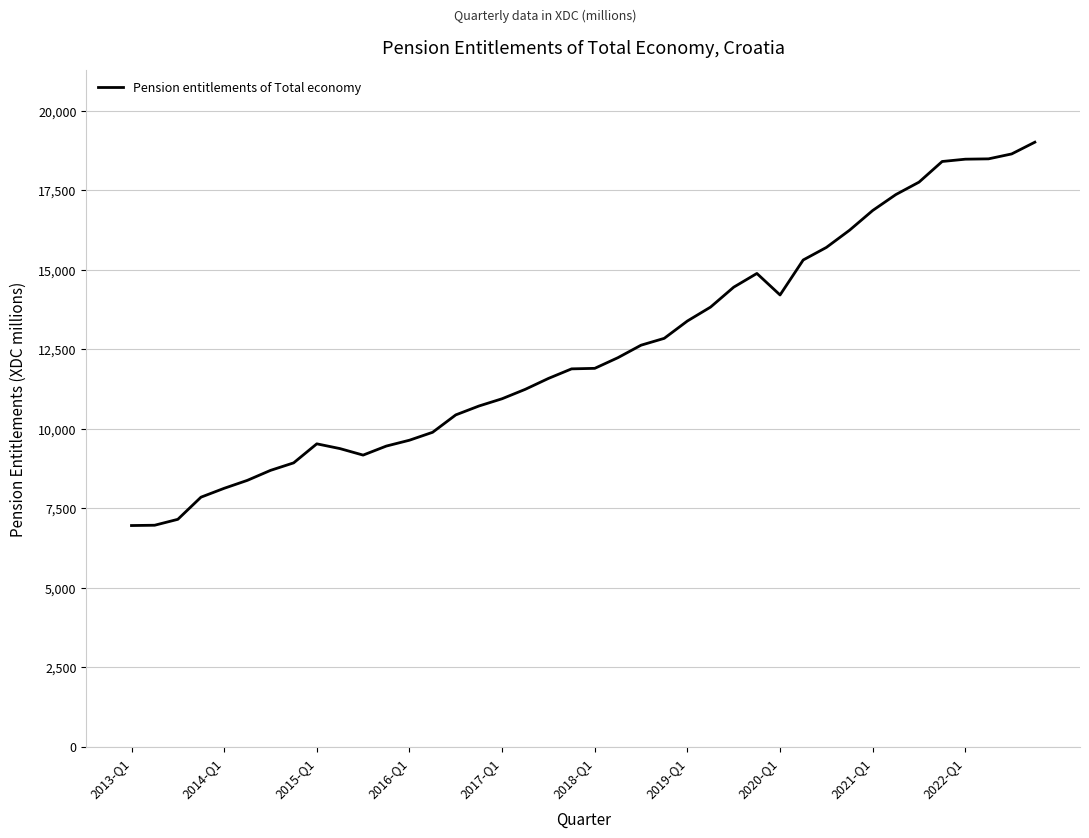

What is the difference between the maximum and minimum values?

12053.3